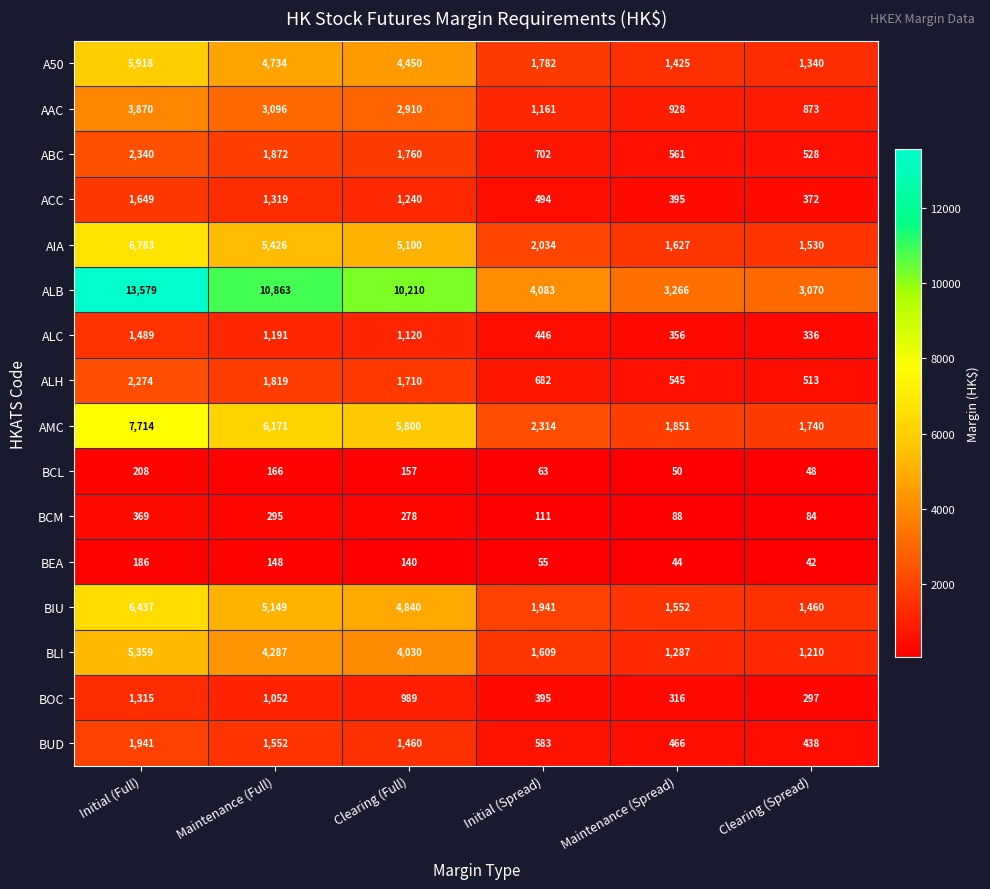

Rank the series by their maximum value, from highest to lowest.

ALB, AMC, AIA, BIU, A50, BLI, AAC, ABC, ALH, BUD, ACC, ALC, BOC, BCM, BCL, BEA